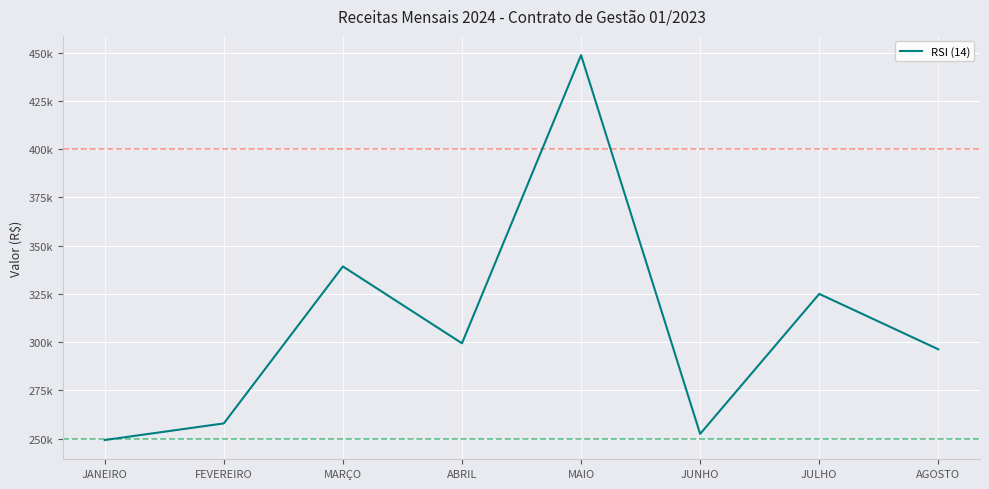

Does the chart display data point markers on the line(s)?

No